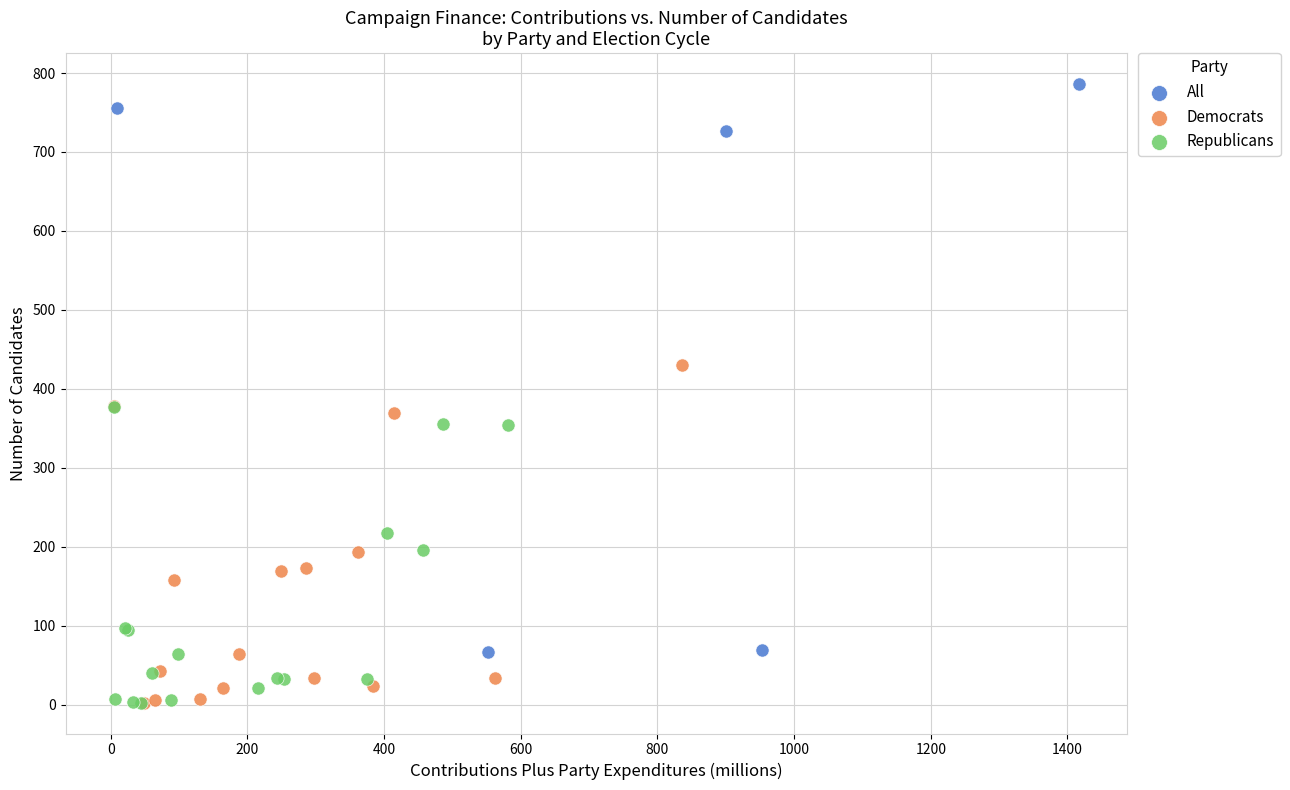

Which series reaches the maximum Y coordinate?

All